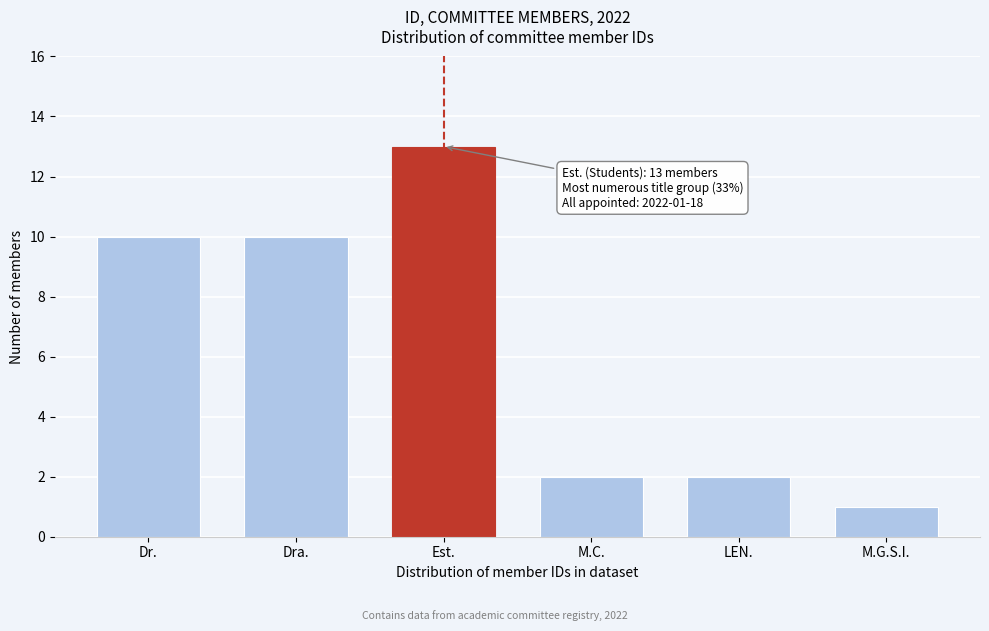

Reading right to left, transcribe all the data shown in this chart.

1	2	2	13	10	10